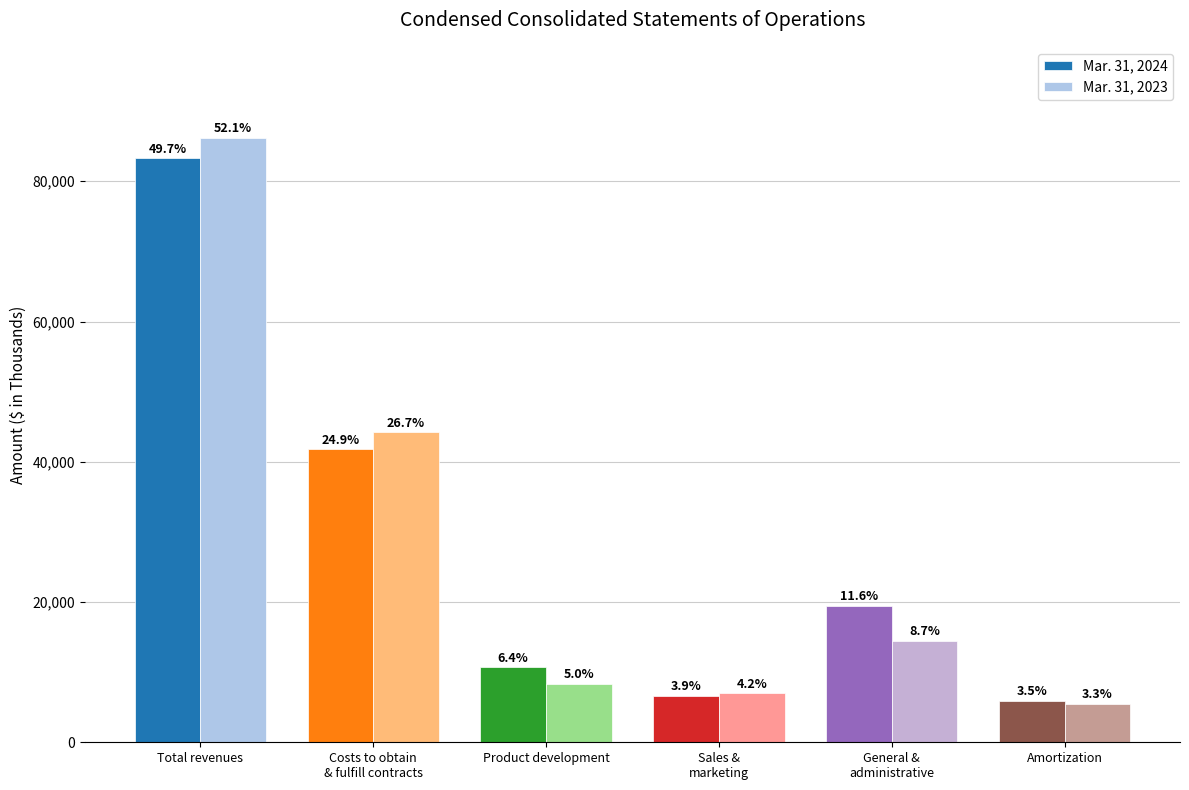

Reading left to right, extract all data points from this chart.

Mar. 31, 2024: Total revenues=83247	Costs to obtain
& fulfill contracts=41759	Product development=10689	Sales &
marketing=6592	General &
administrative=19396	Amortization=5869
Mar. 31, 2023: Total revenues=86233	Costs to obtain
& fulfill contracts=44177	Product development=8352	Sales &
marketing=6957	General &
administrative=14453	Amortization=5500